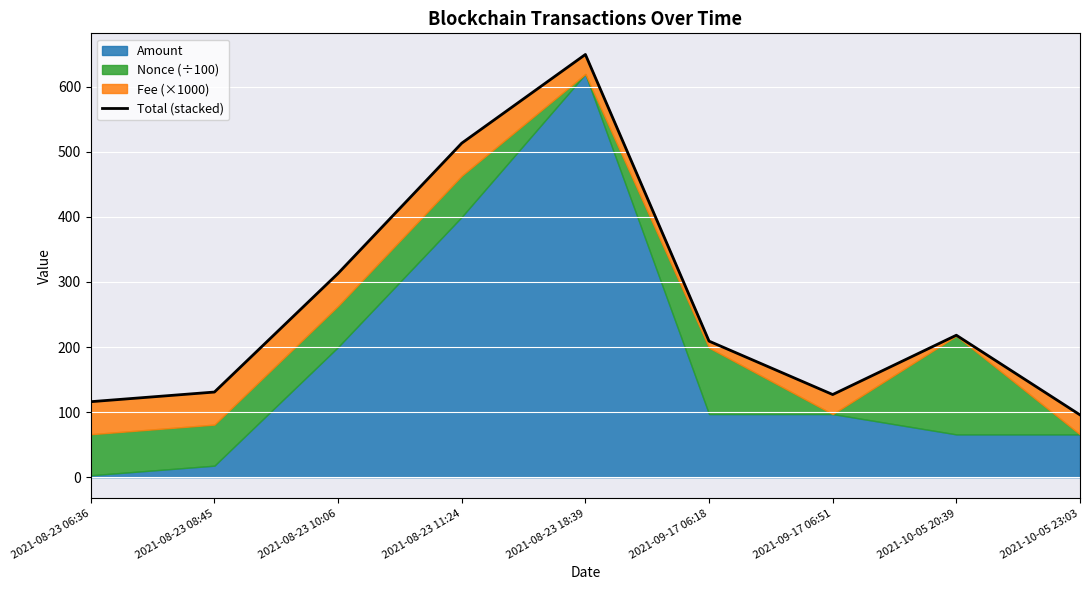

How many lines are shown in the chart?

1